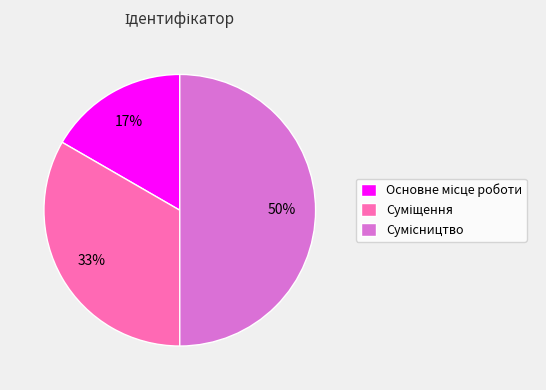

To the nearest percent, what is the difference between the largest and smallest slice percentages?

33%